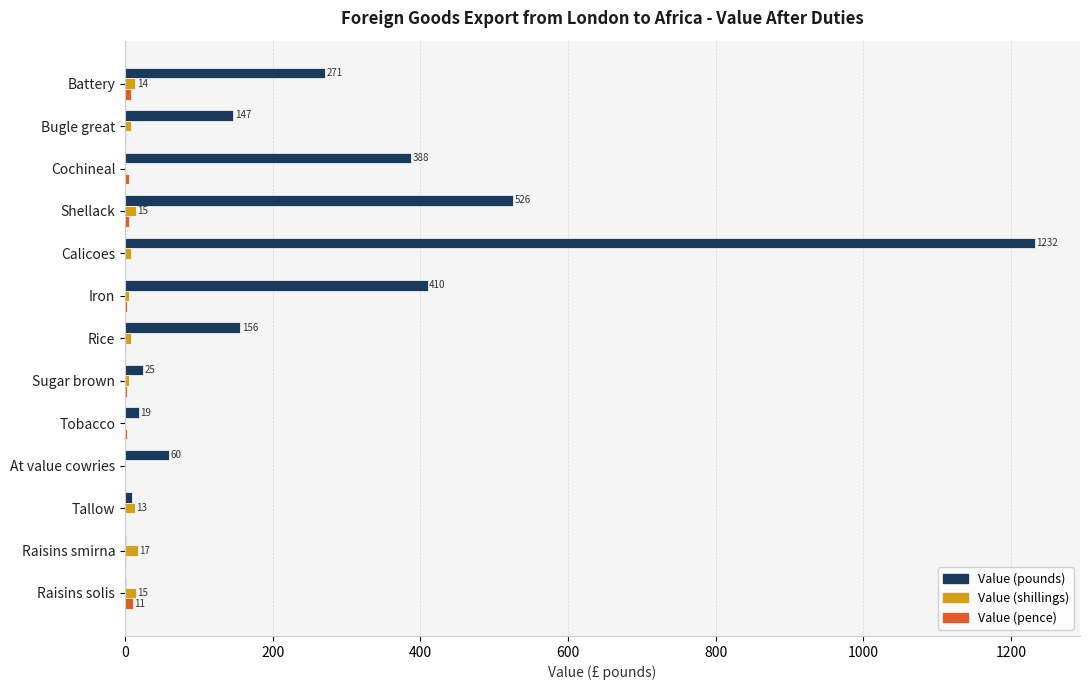

Which category has the highest value across all series?

Calicoes